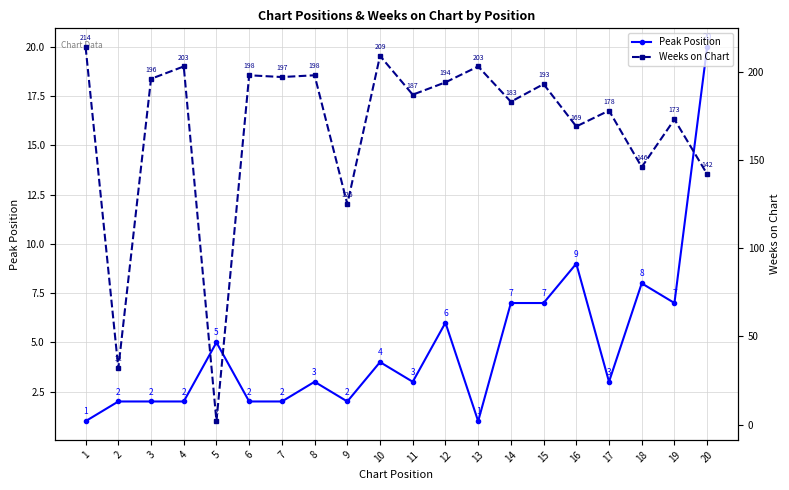

At which label does Weeks on Chart reach its peak?

1